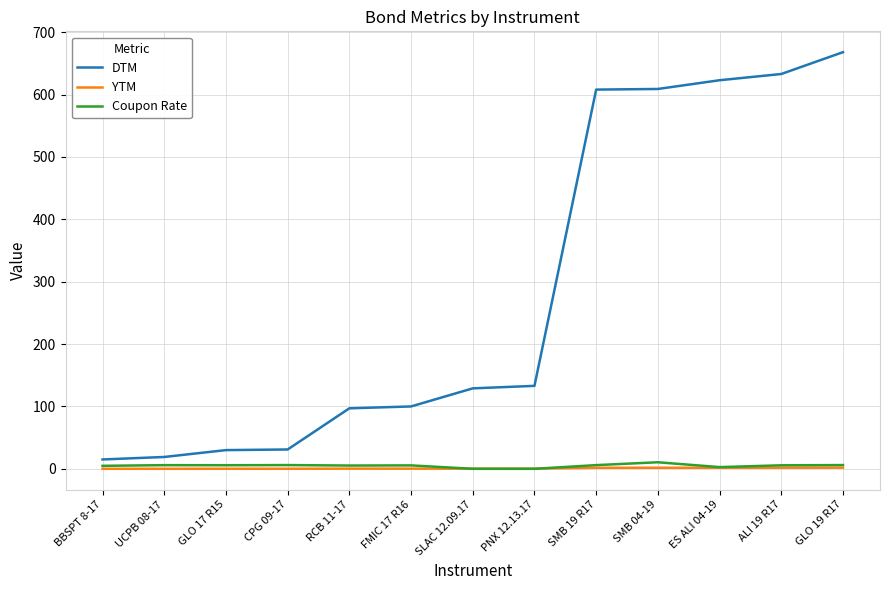

What is the maximum value for DTM?

668.0